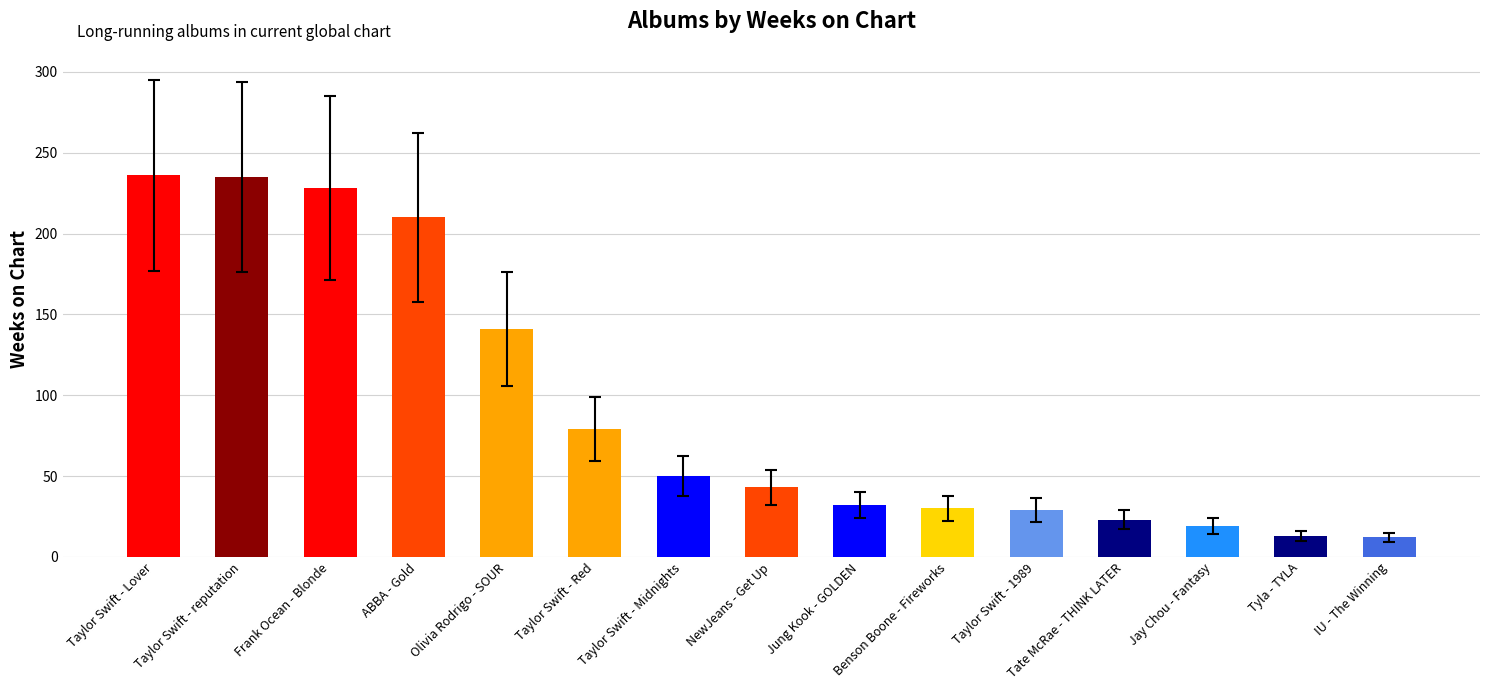

How many categories are shown in the chart?

15